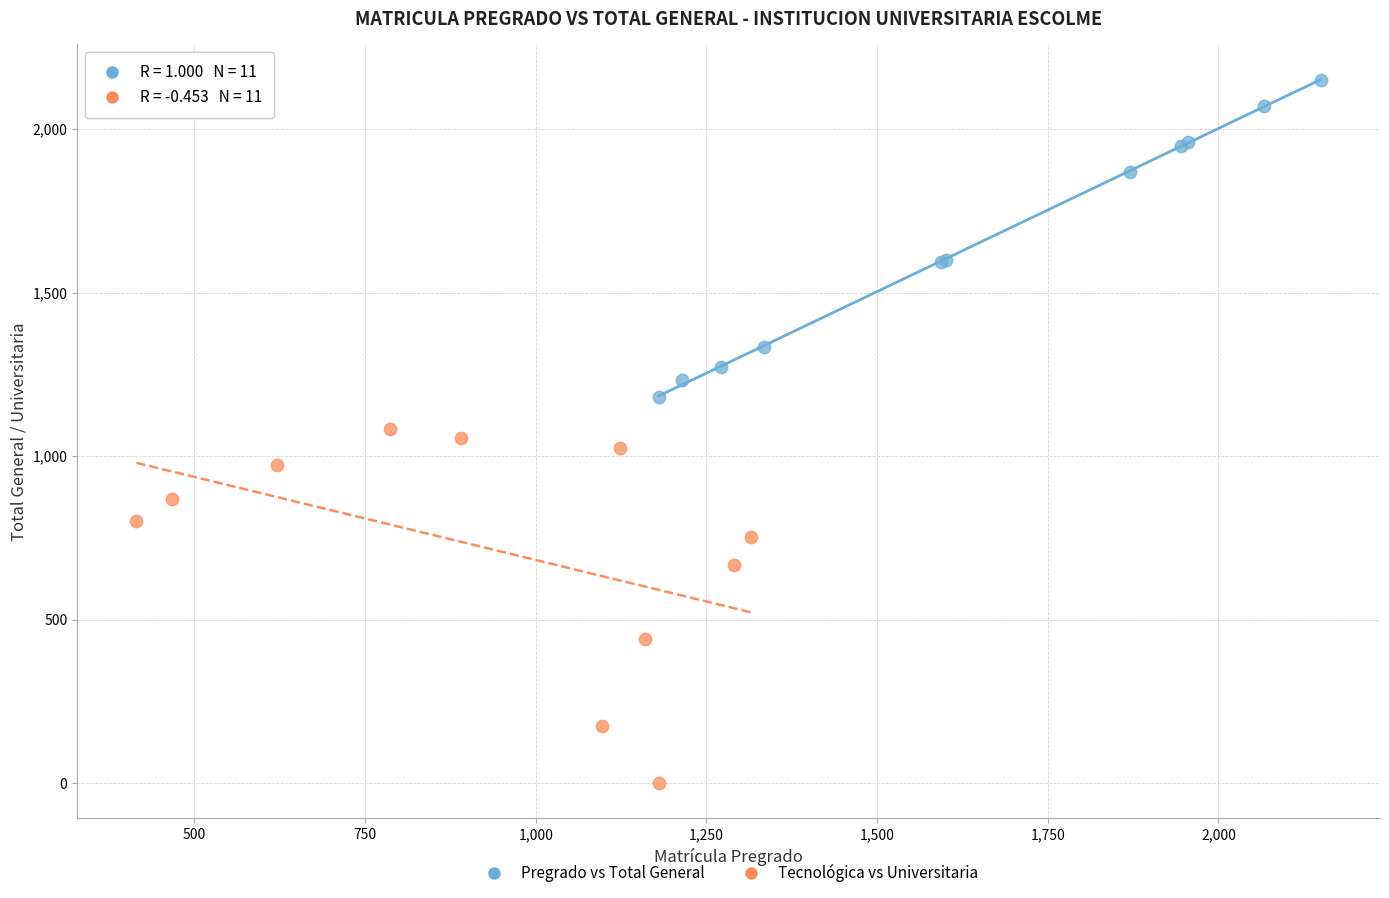

Which series has the largest Y range (max minus min)?

Tecnológica vs Universitaria